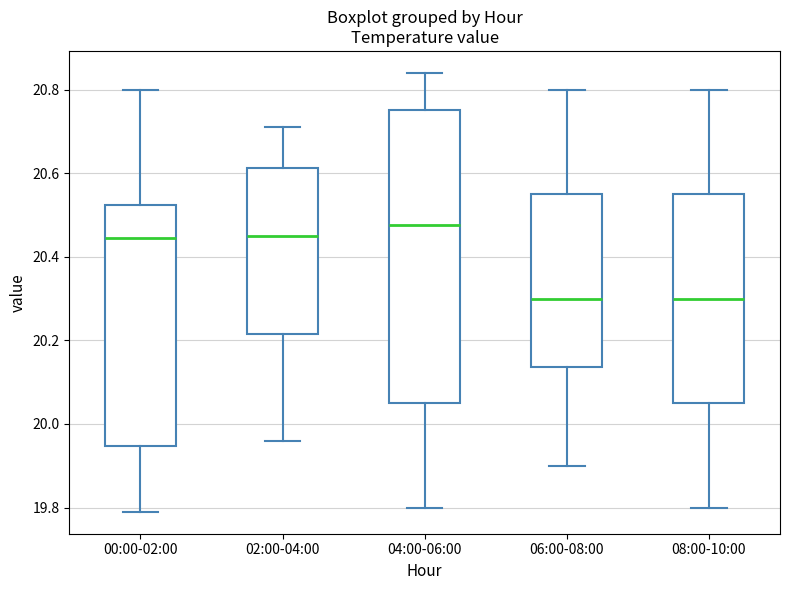

Reading left to right, transcribe this box plot: for each box, give where its median line is, the range the box spans, and where its two whiskers end, as read against the y-axis. The values are not printed on the chart, so give them approximately, as read against the axis.

00:00-02:00: median 20.44, box 19.94 to 20.52, whiskers 19.80 to 20.80
02:00-04:00: median 20.46, box 20.22 to 20.62, whiskers 19.96 to 20.72
04:00-06:00: median 20.48, box 20.06 to 20.76, whiskers 19.80 to 20.84
06:00-08:00: median 20.30, box 20.14 to 20.56, whiskers 19.90 to 20.80
08:00-10:00: median 20.30, box 20.06 to 20.56, whiskers 19.80 to 20.80